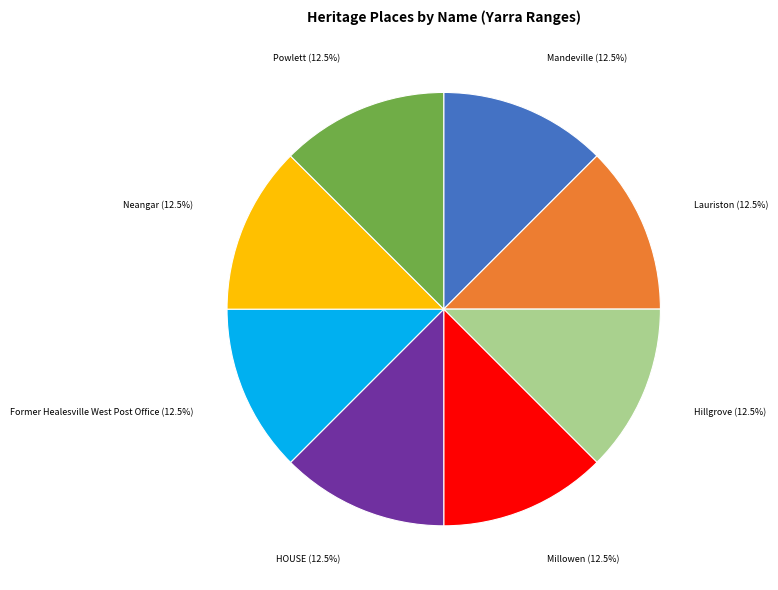

Does any single category account for the majority?

No